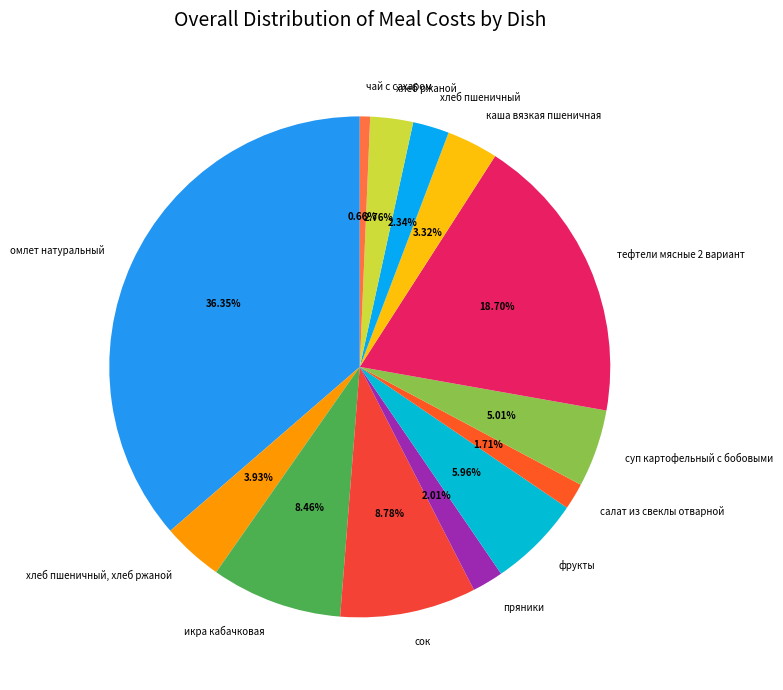

To the nearest percent, what is the difference between the салат из свеклы отварной and икра кабачковая slice percentages?

7%